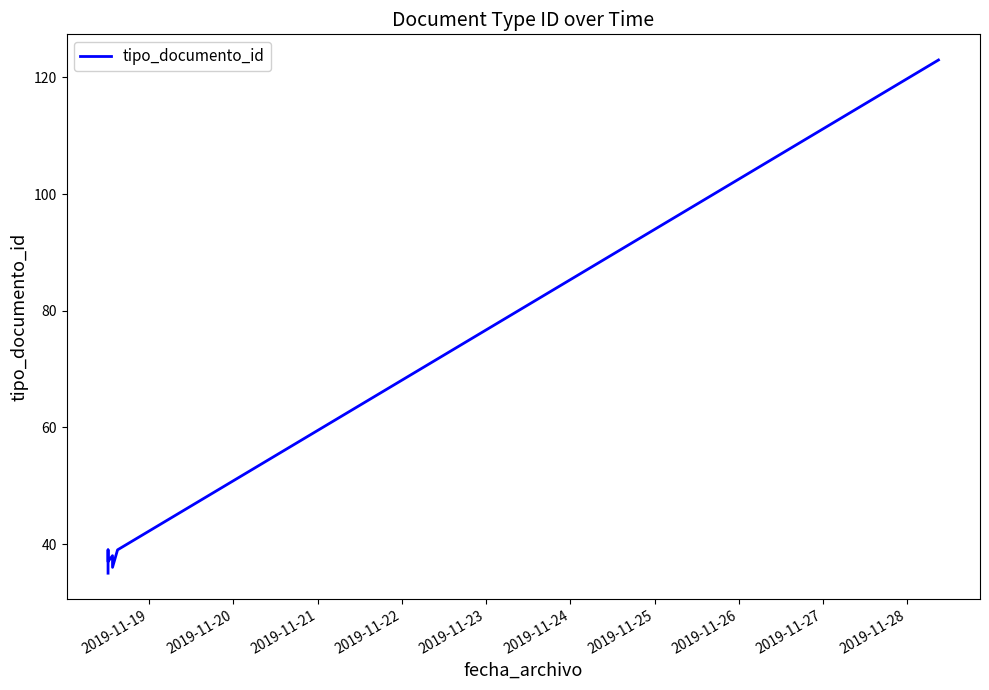

How many lines are shown in the chart?

1